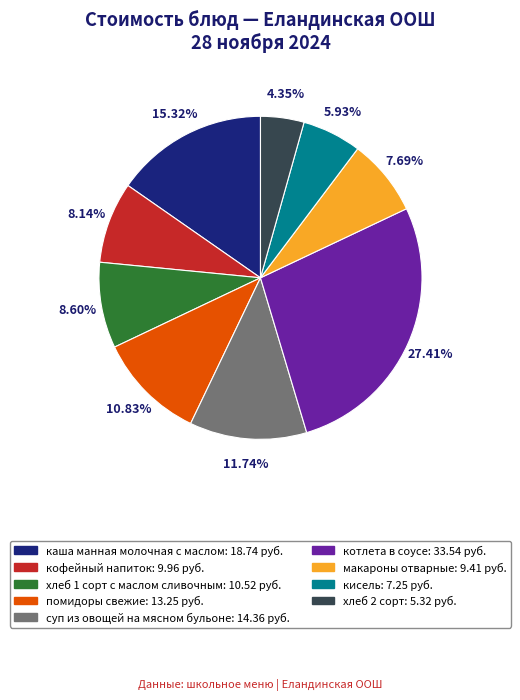

Which category has the biggest portion of the pie?

котлета в соусе